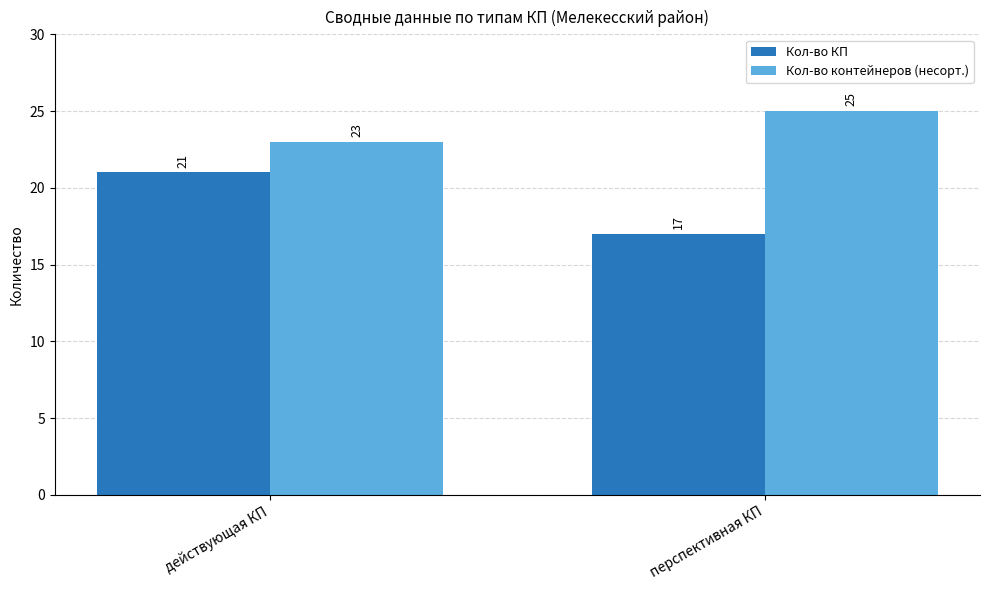

Which category has the lowest value in the Кол-во контейнеров (несорт.) series?

действующая КП